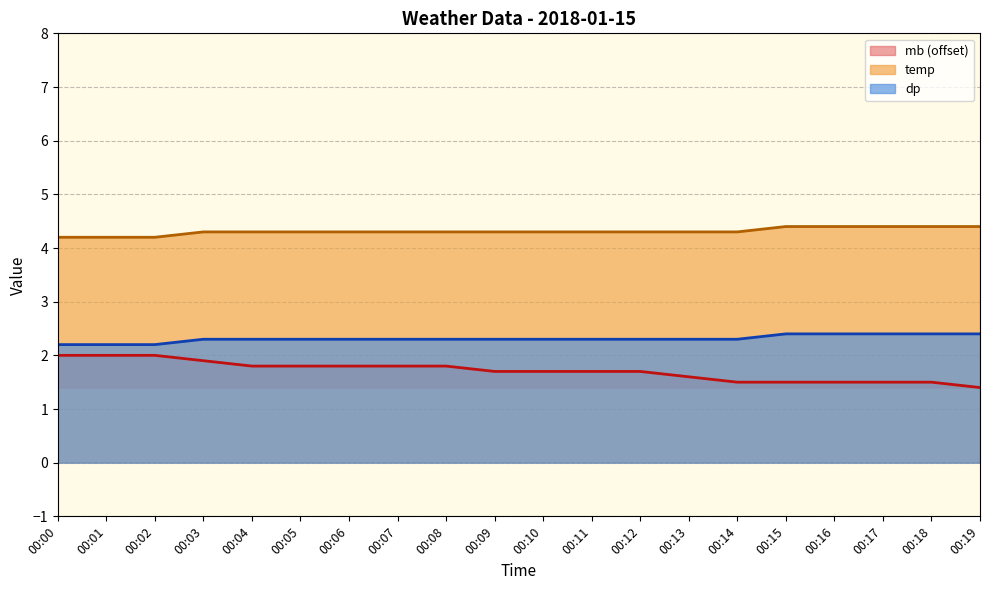

What is the difference between the dp values at 00:00 and 00:17?

0.2